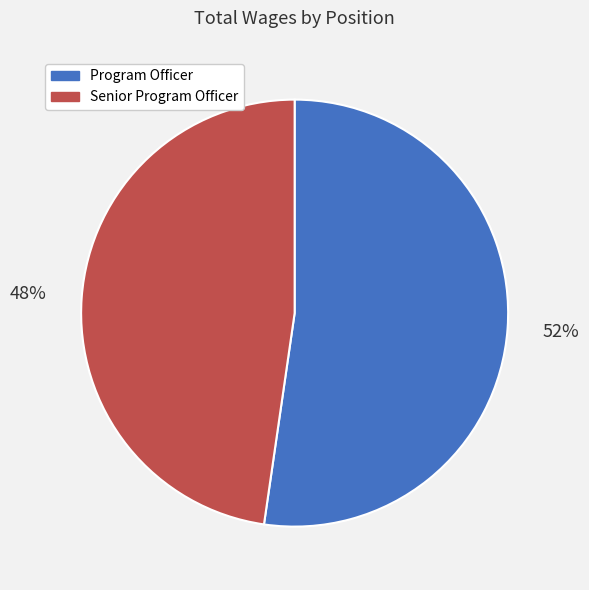

To the nearest percent, what percentage of the pie is Senior Program Officer?

48%